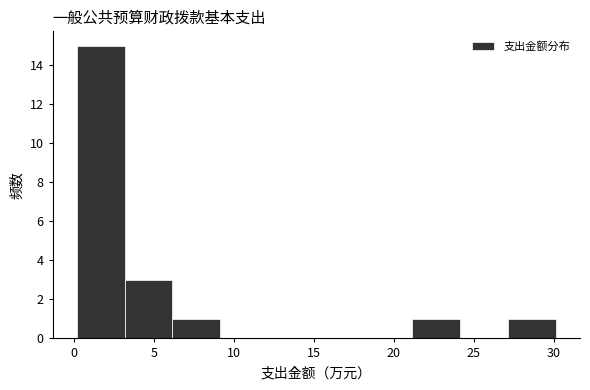

Reading left to right, list every bar in this chart as the range it spans on the x-axis followed by its height. Neither the bar edges nor the heights are printed on the chart, so give them approximately, as read against the axes.

0 to 3: 15
3 to 6: 3
6 to 9: 1
9 to 12: 0
12 to 15: 0
15 to 18: 0
18 to 21: 0
21 to 24: 1
24 to 27: 0
27 to 30: 1